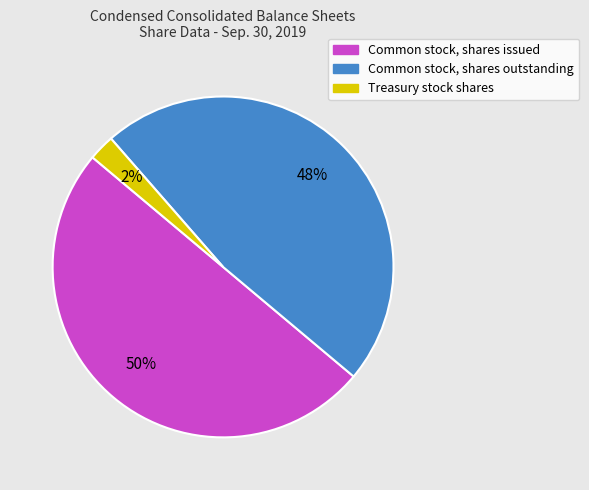

Rank the categories by value from highest to lowest.

Common stock, shares issued, Common stock, shares outstanding, Treasury stock shares